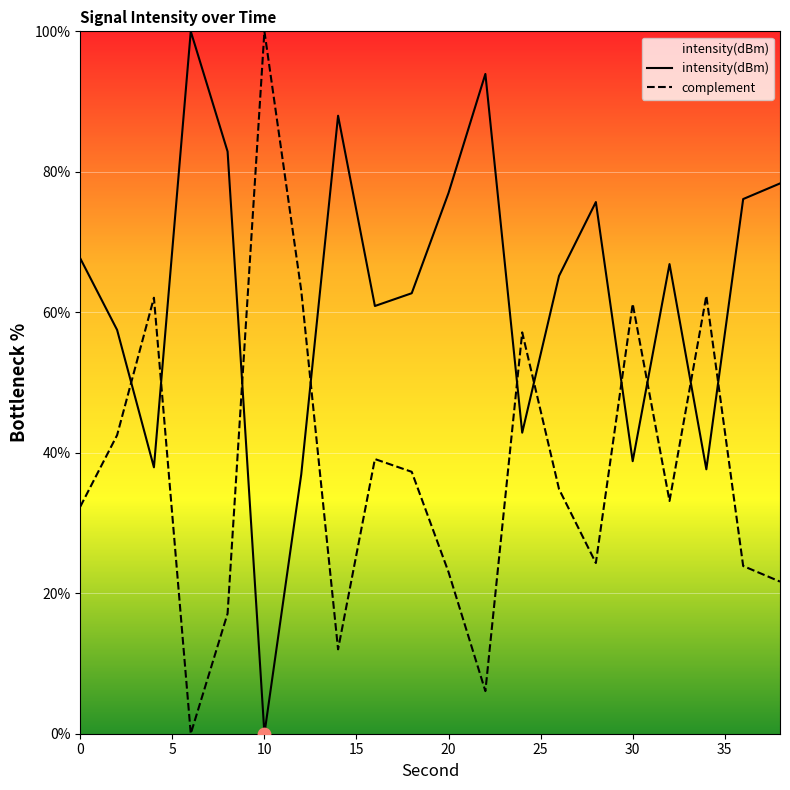

What is the change in value from 2 to 6?

+42.5